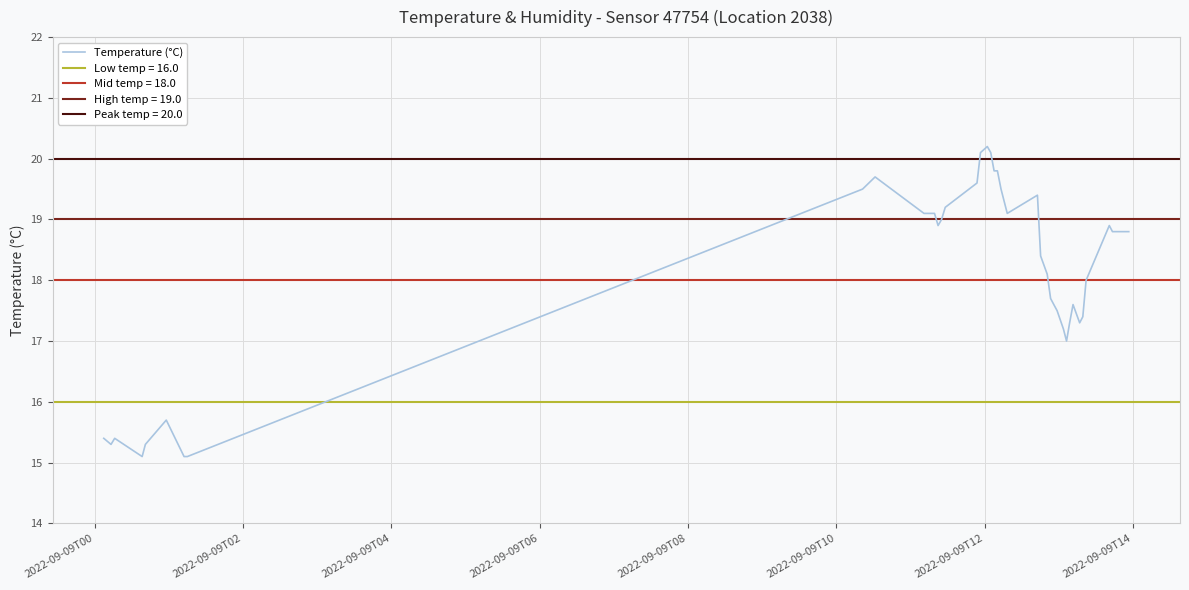

True or false: there are more than 0 points higher than both neighbors.

True